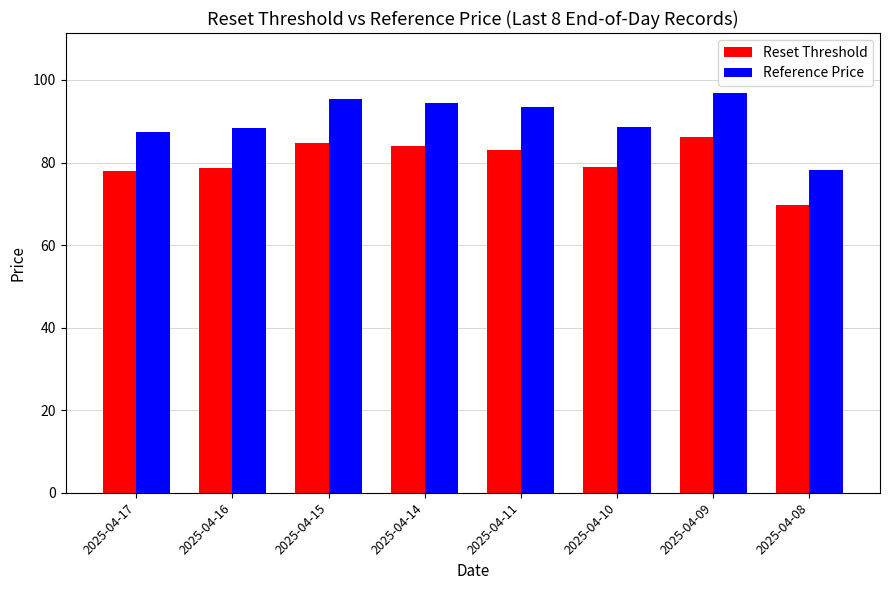

What value does the Reference Price series have at 2025-04-10?

88.7